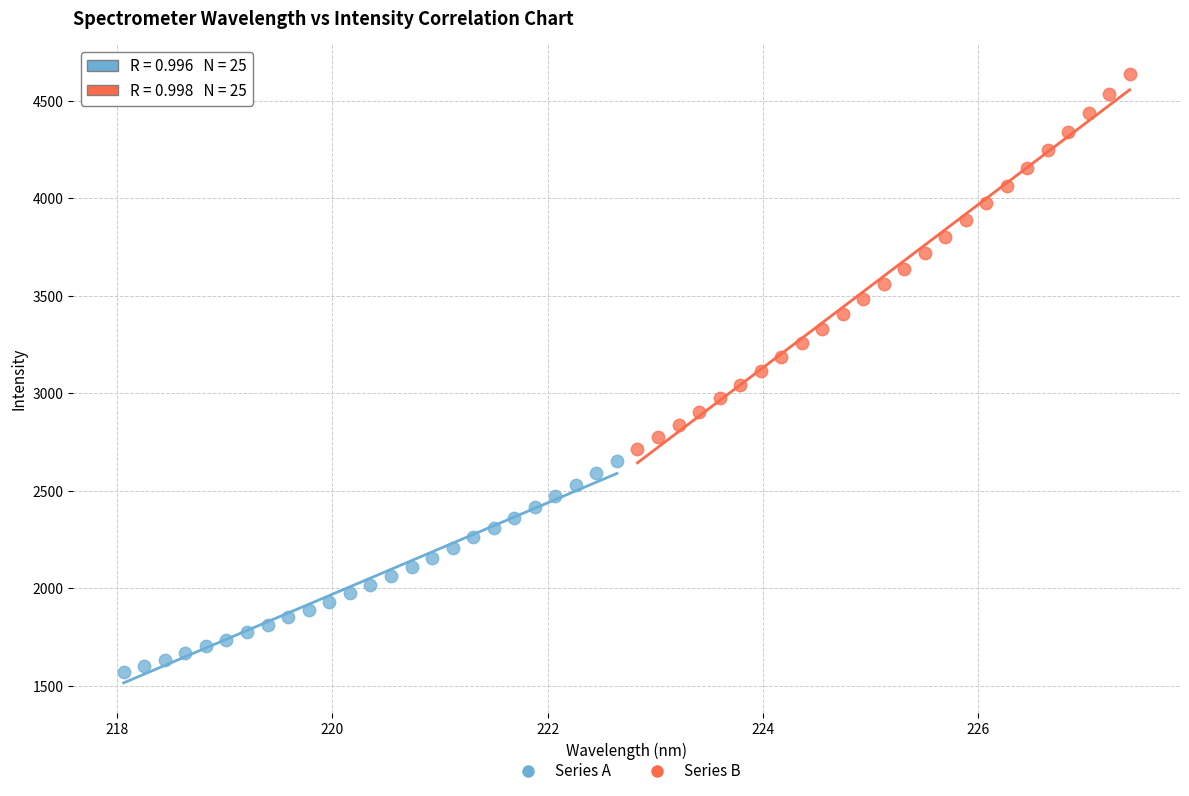

Which series contains the lowest Y value?

Series A